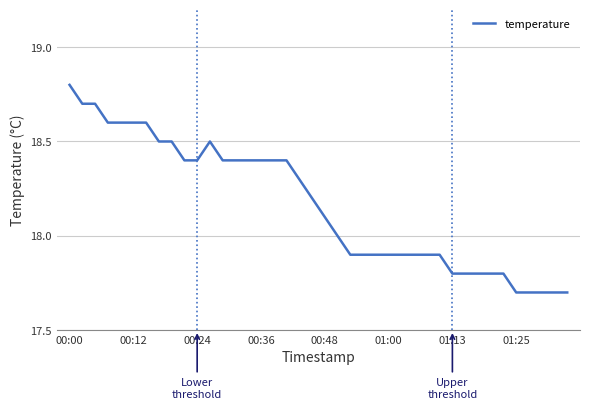

What is the difference between the maximum and minimum values?

1.1